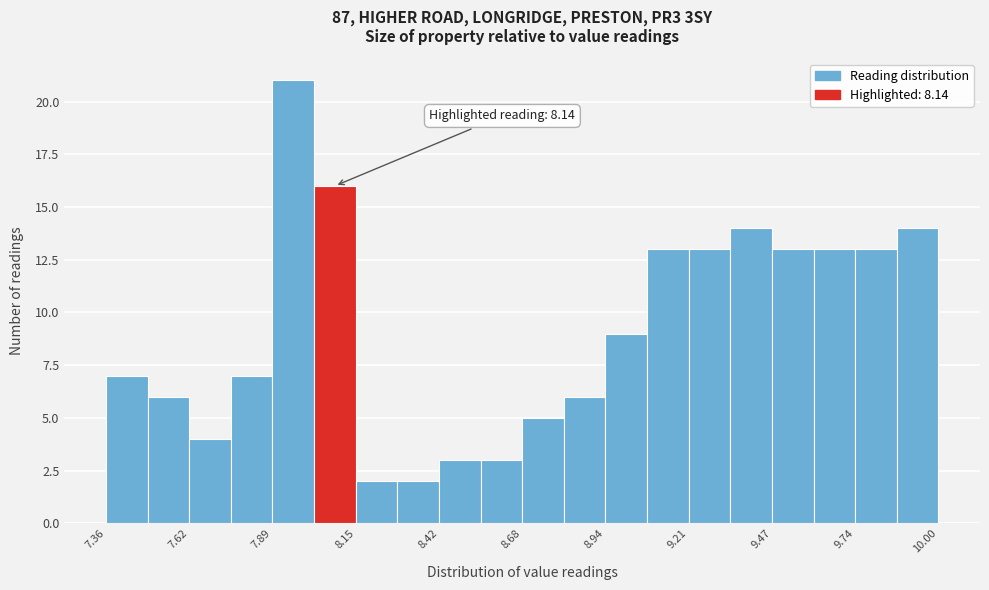

Around what value on the x-axis is the tallest bar? Give the approximate position of its centre, as read against the axis.

7.95